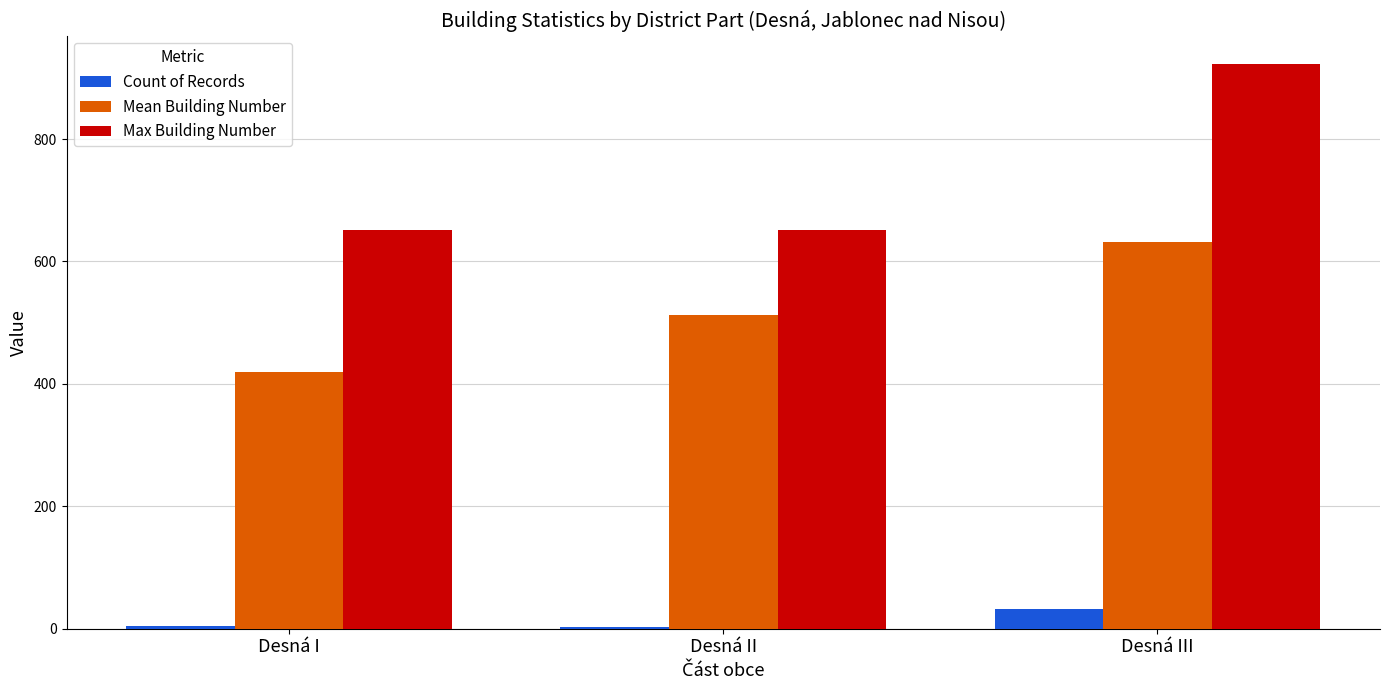

At which label is Count of Records closest to 17?

Desná I